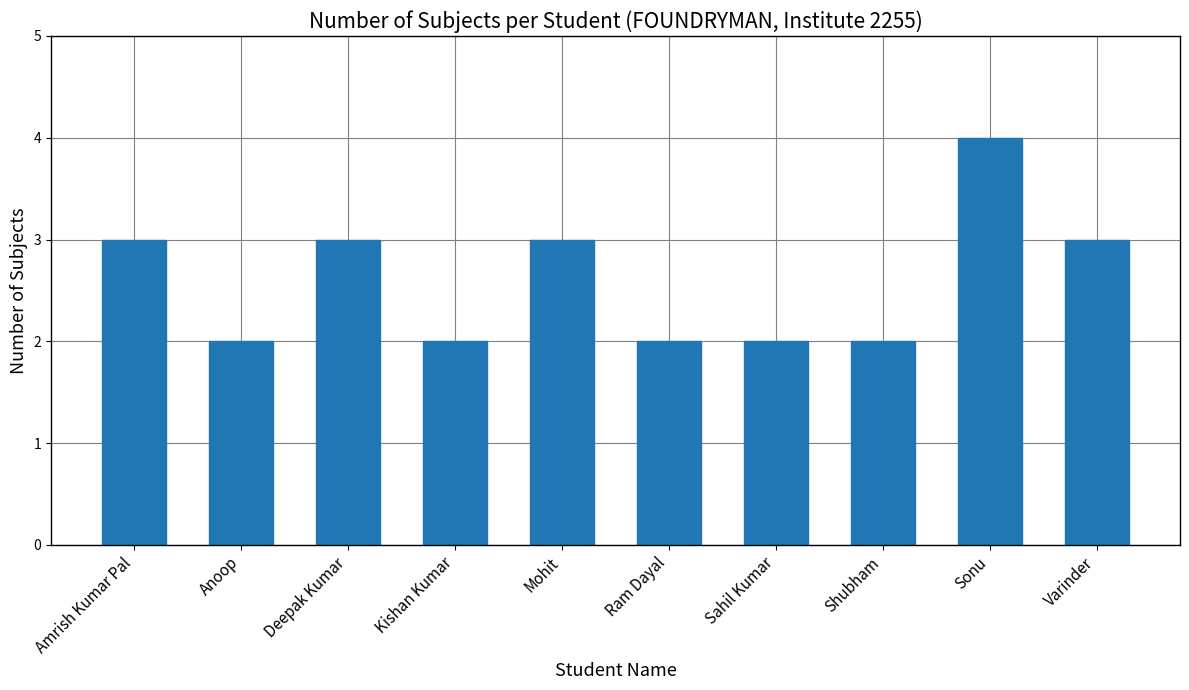

What is the sum of the values at Varinder and Anoop?

5